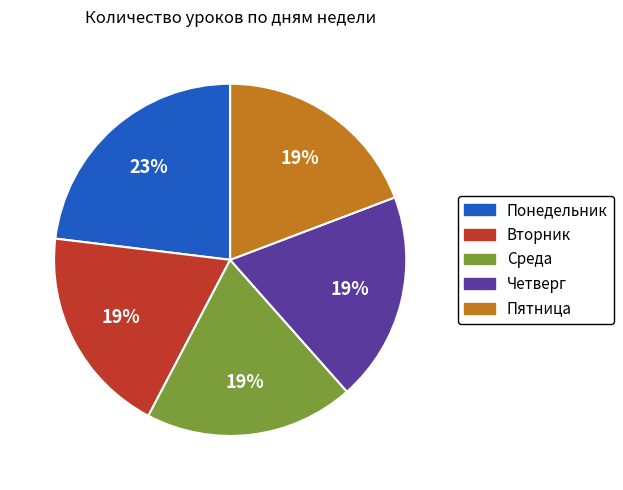

What percentage is the Четверг slice, to the nearest percent?

19%